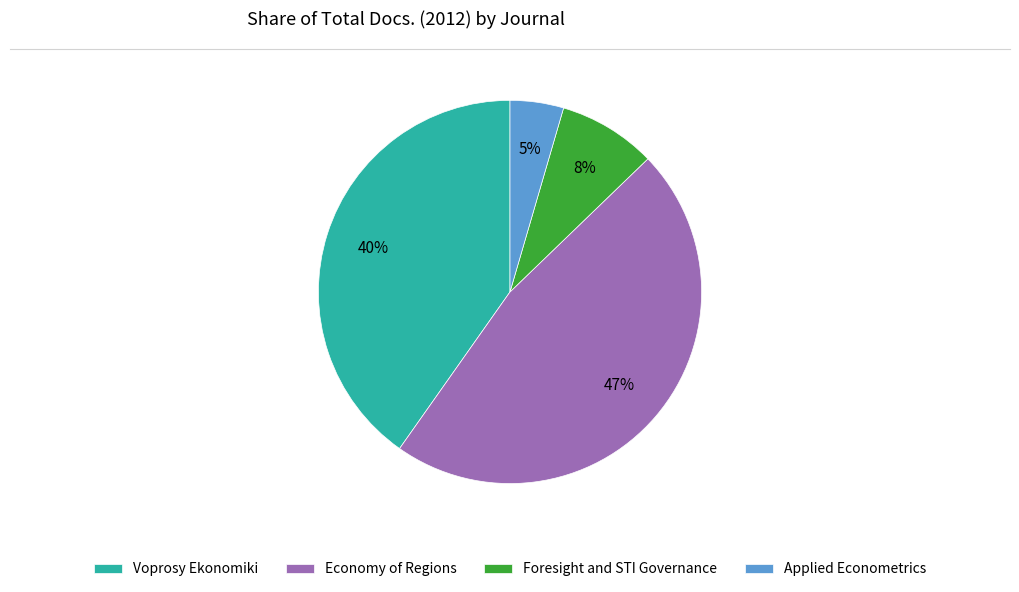

Count the number of slices in the pie.

4